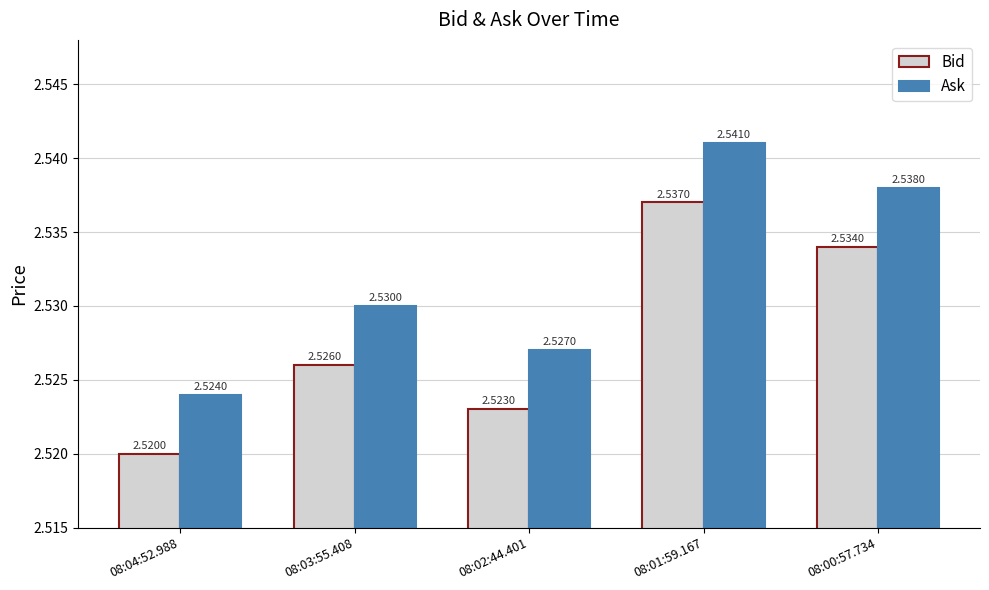

Rank the series at 08:00:57.734 from lowest to highest value.

Bid, Ask